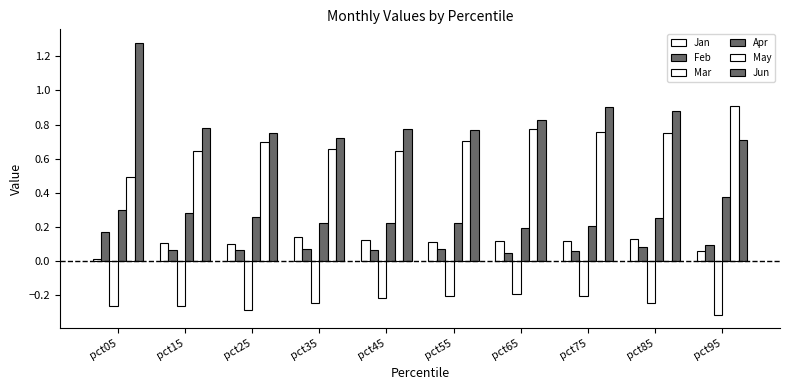

Are the bars grouped side by side (vs. stacked)?

Yes